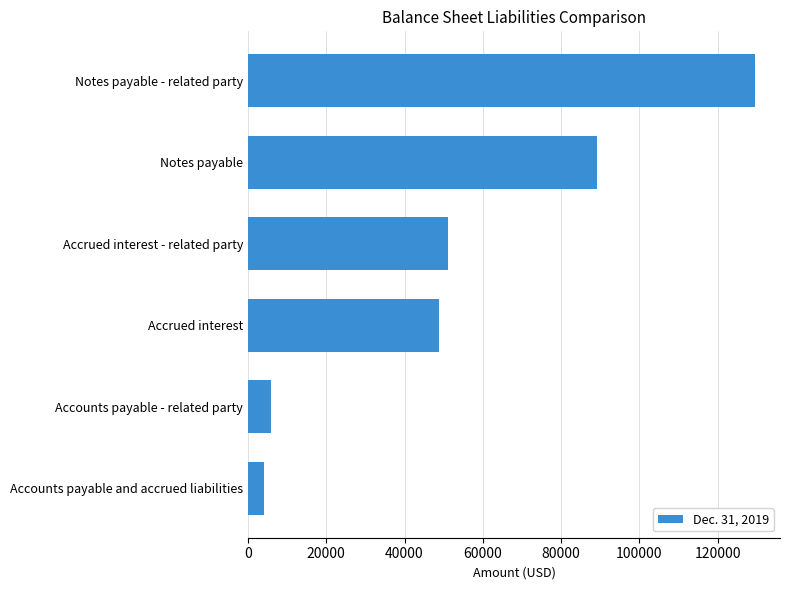

List the labels in order of value, smallest first.

Accounts payable and accrued liabilities, Accounts payable - related party, Accrued interest, Accrued interest - related party, Notes payable, Notes payable - related party